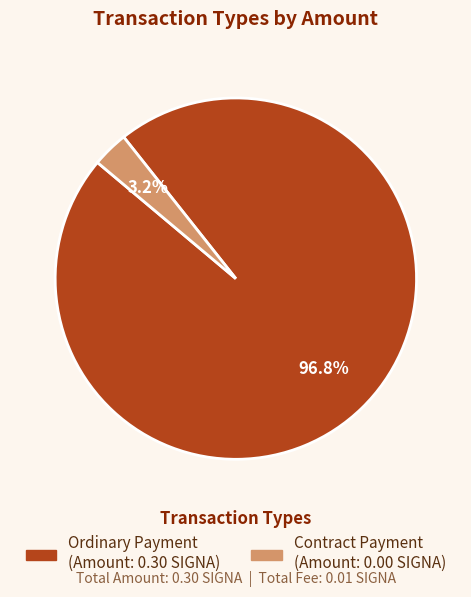

To the nearest percent, what is the difference between the Contract Payment and Ordinary Payment slice percentages?

94%